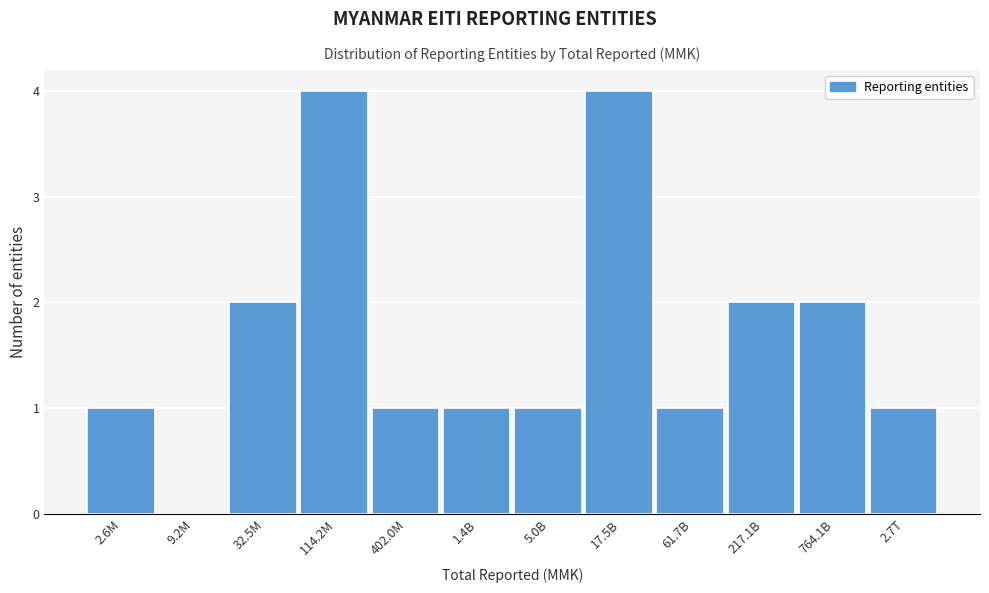

Reading left to right, list all the values displayed in this chart.

2.6M=1	9.2M=0	32.5M=2	114.2M=4	402.0M=1	1.4B=1	5.0B=1	17.5B=4	61.7B=1	217.1B=2	764.1B=2	2.7T=1